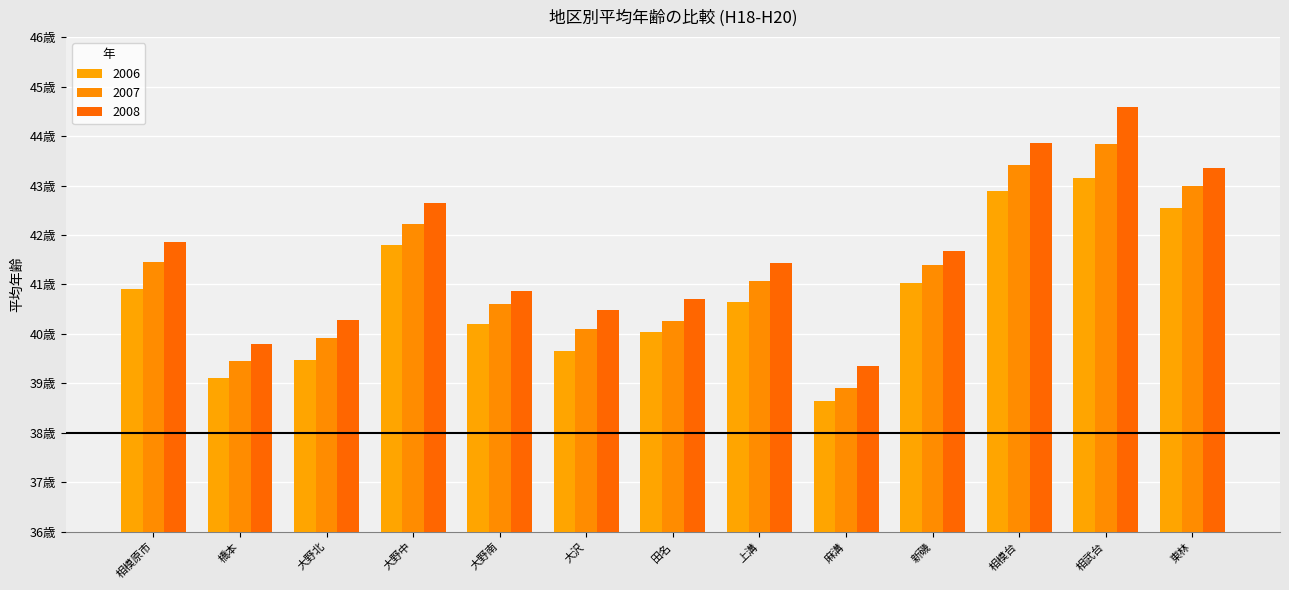

What is the spread (max minus min) of values at 新磯?

0.6